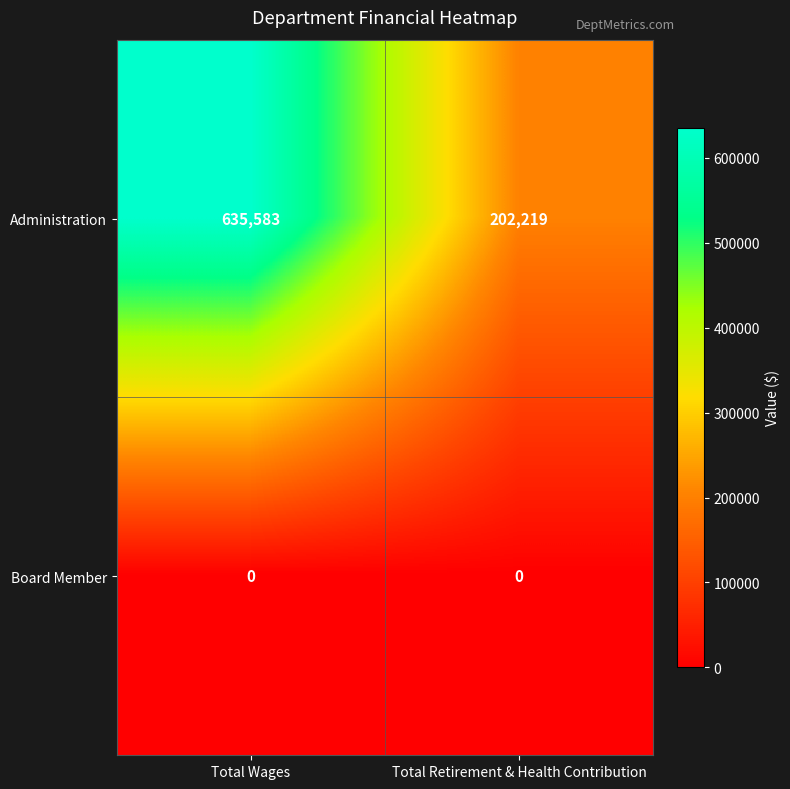

What is the total value across all series at Total Retirement & Health Contribution?

202219